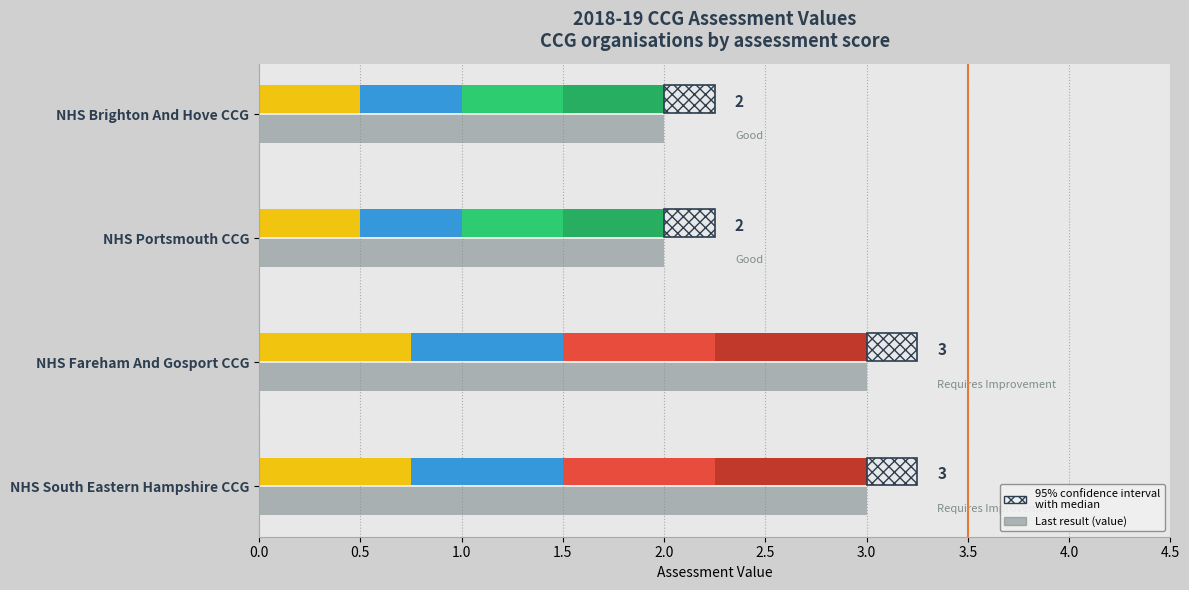

Reading right to left, what are all the values shown in this chart?

2	2	3	3